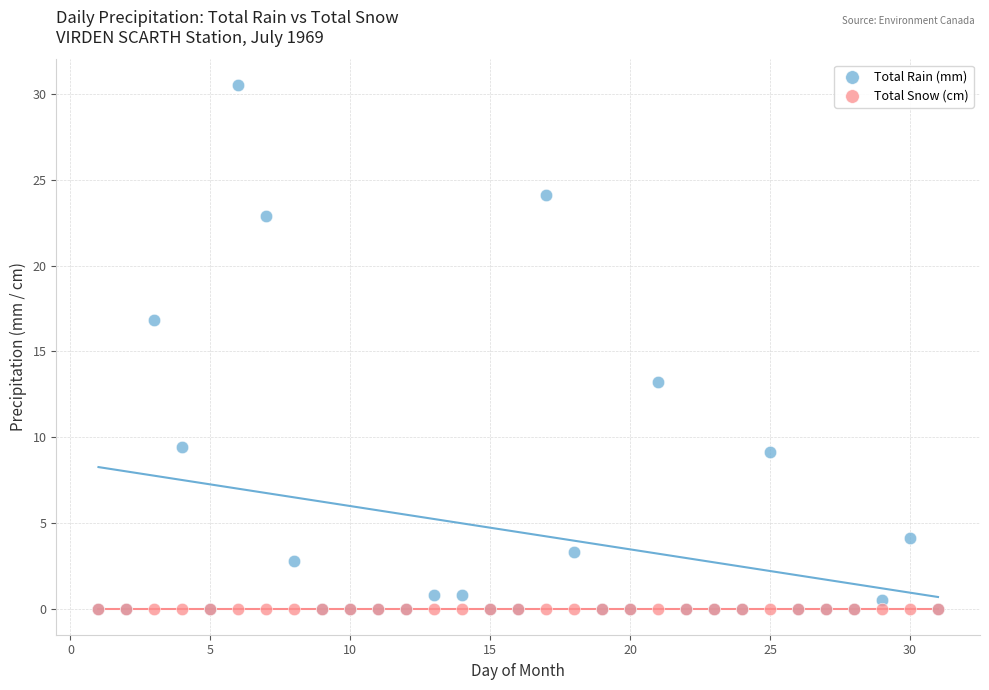

What are all the series names shown in the legend?

Total Rain (mm), Total Snow (cm)